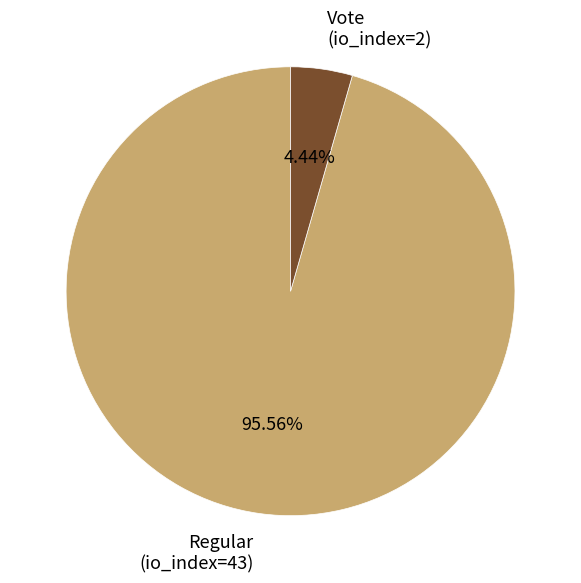

Rank the categories by value from highest to lowest.

Regular, Vote